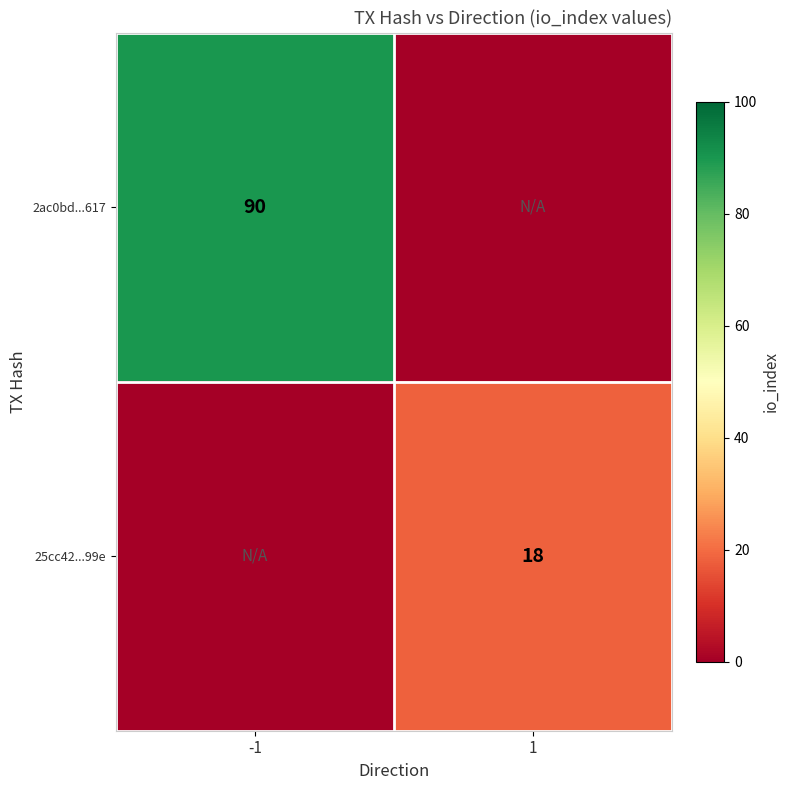

The value of 25cc42...99e at 1 is 18. True or false?

True